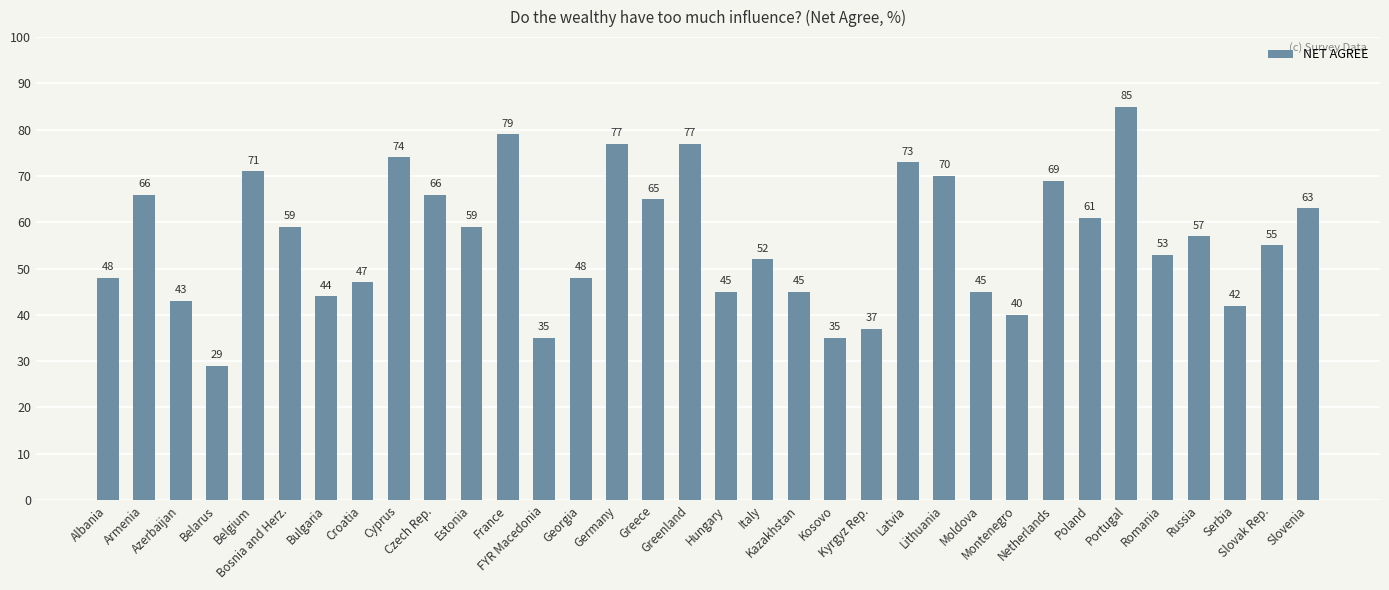

How many data points does each series have?

34